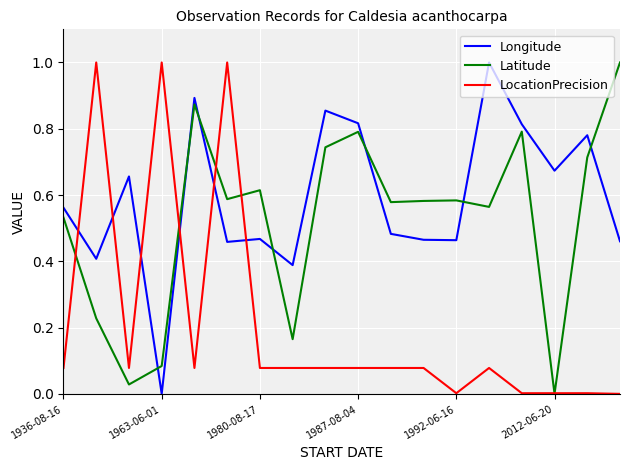

True or false: Longitude and LocationPrecision intersect in this chart.

True